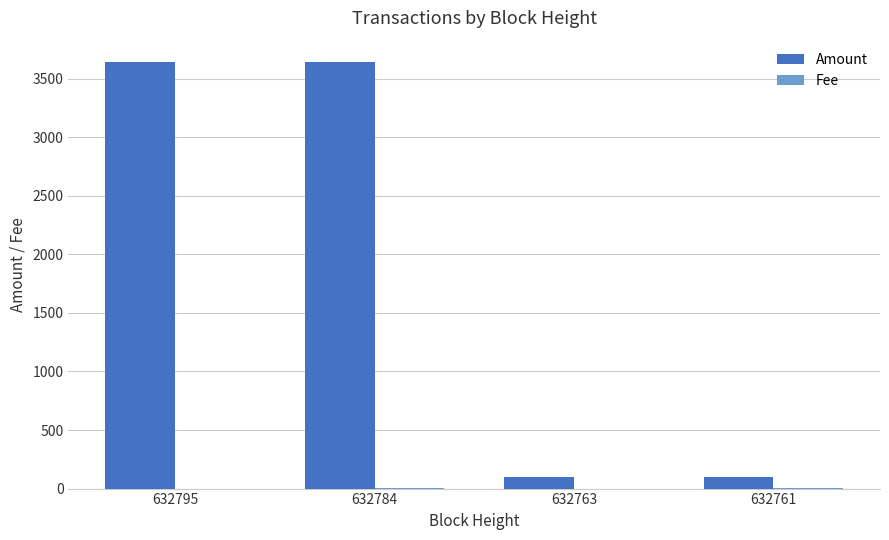

Which series has the largest total across all categories?

Amount